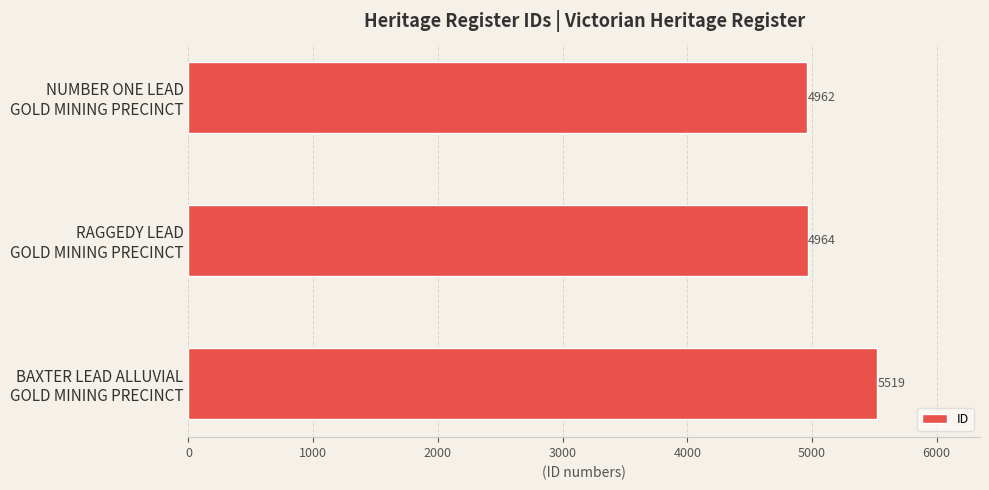

How many values are below 4964?

1